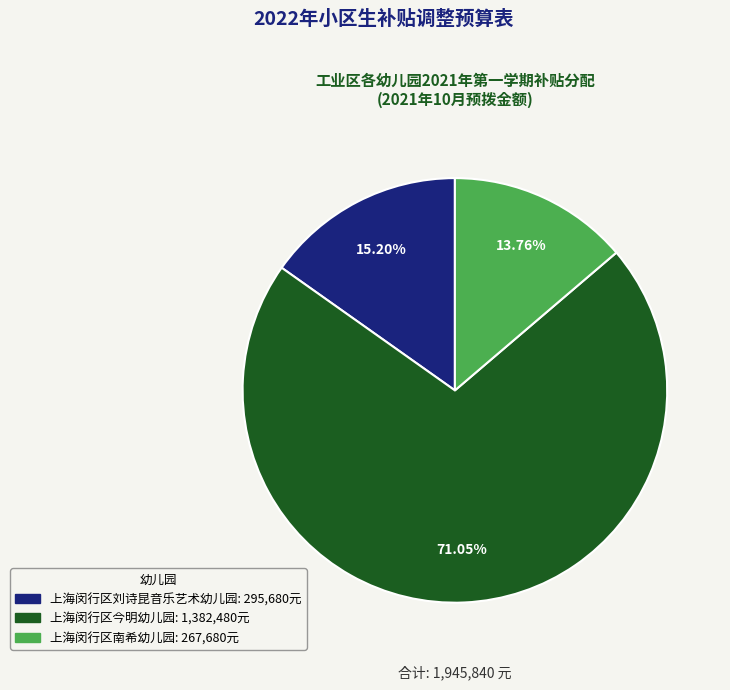

What percentage is the 上海闵行区刘诗昆音乐艺术幼儿园 slice, to the nearest percent?

15%